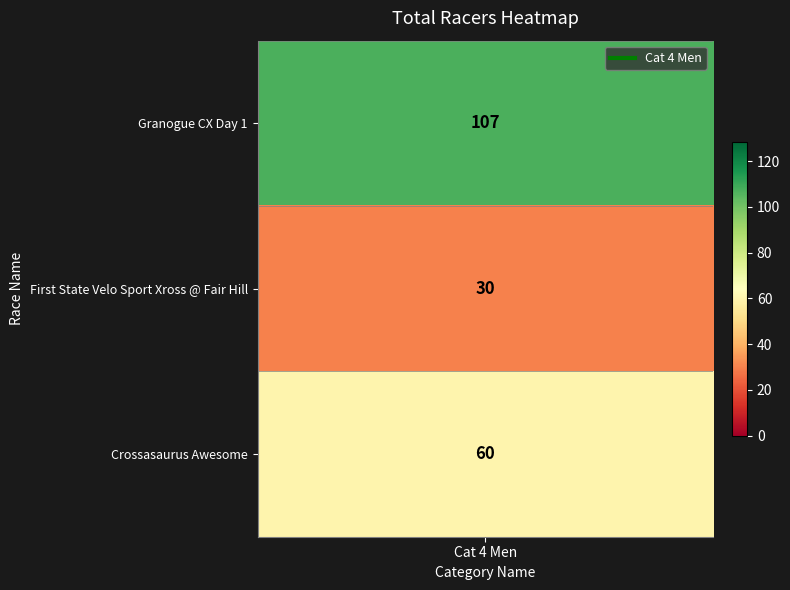

Between Granogue CX Day 1 and Crossasaurus Awesome, which is larger?

Granogue CX Day 1